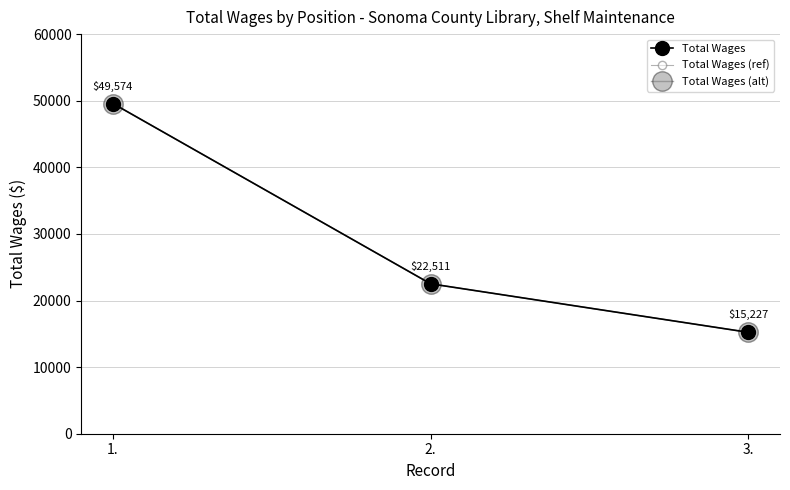

Is this an area chart (filled region under the line)?

No